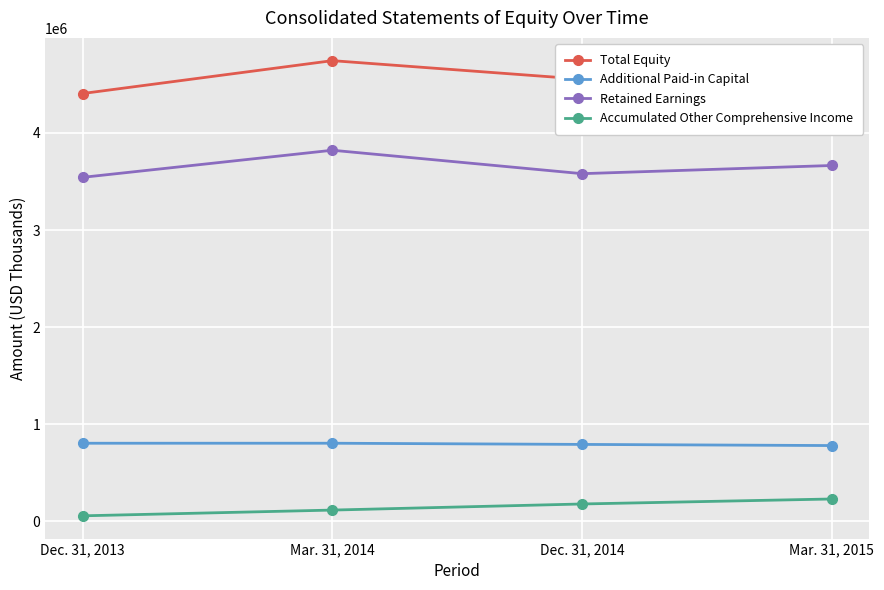

What is the greatest value displayed?

4744736